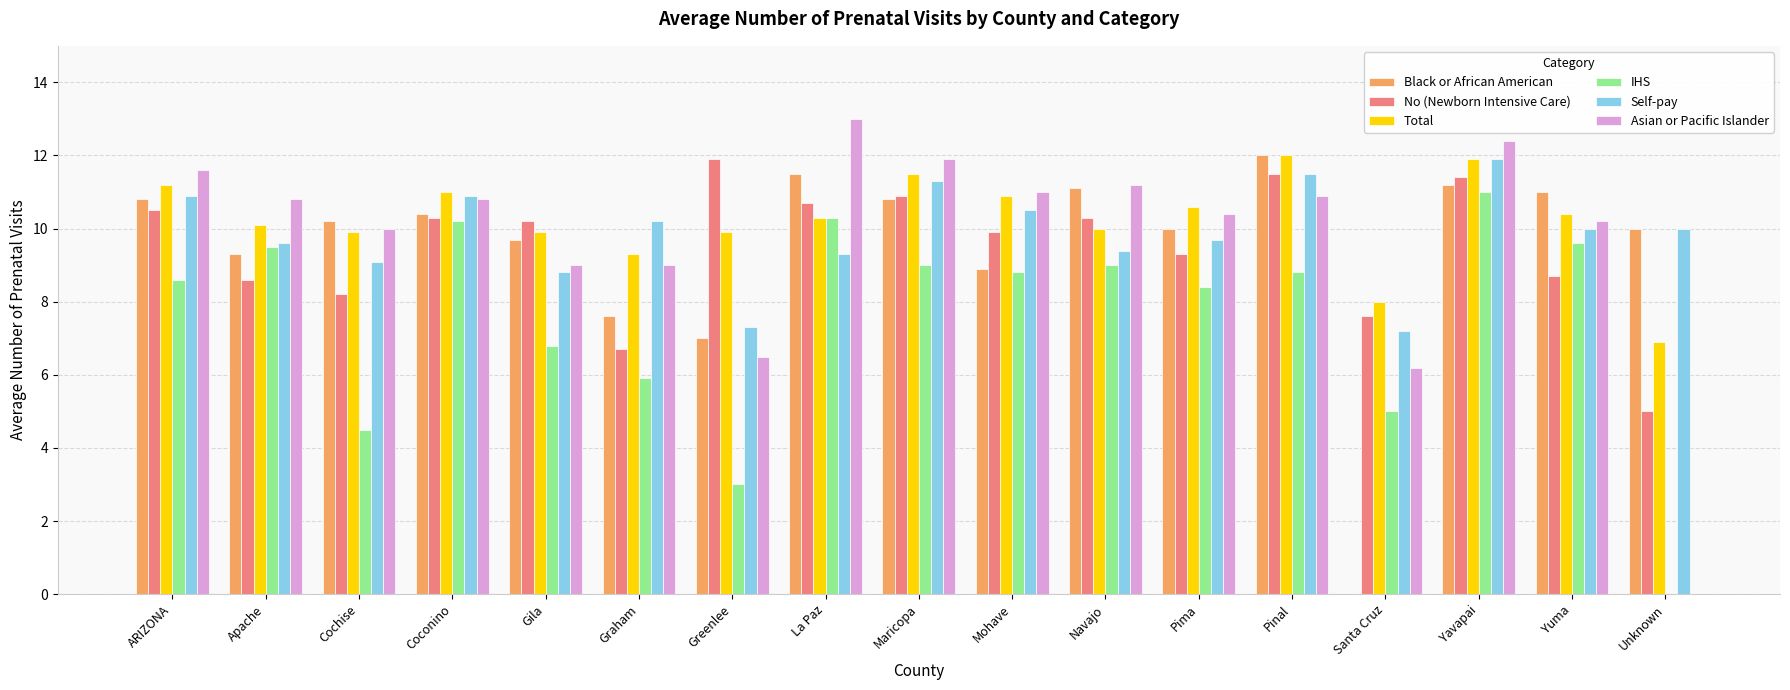

What value does the Asian or Pacific Islander series have at La Paz?

13.0